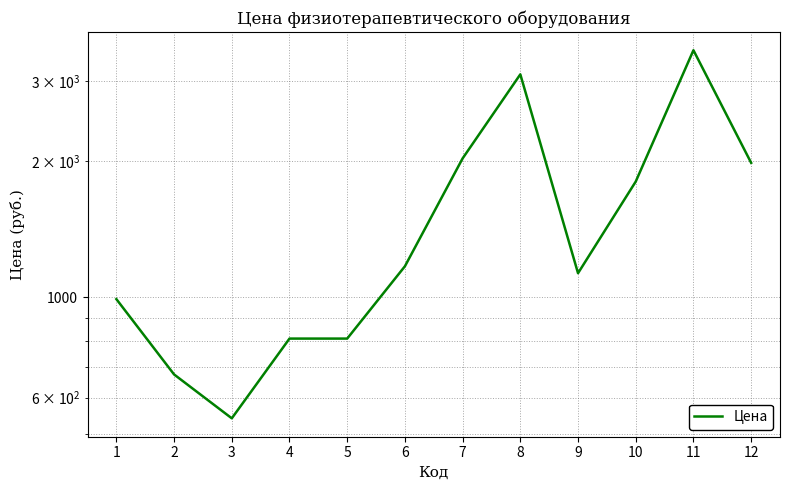

Which label corresponds to the largest value in the chart?

11